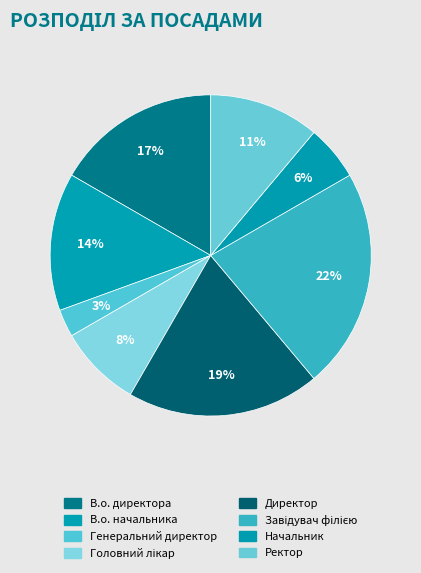

How many segments does this pie chart have?

8